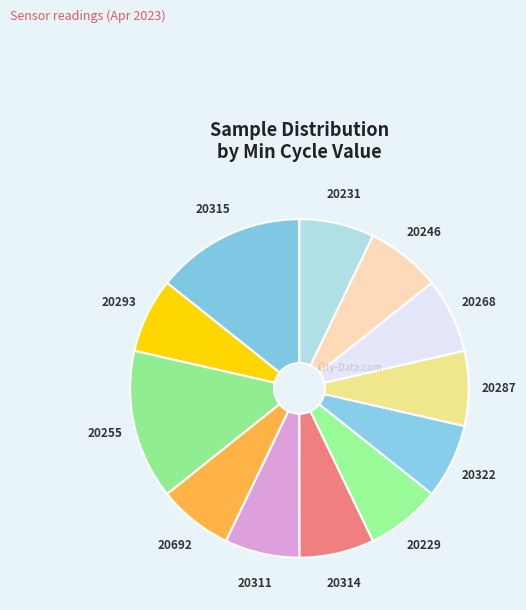

Count the number of slices in the pie.

12